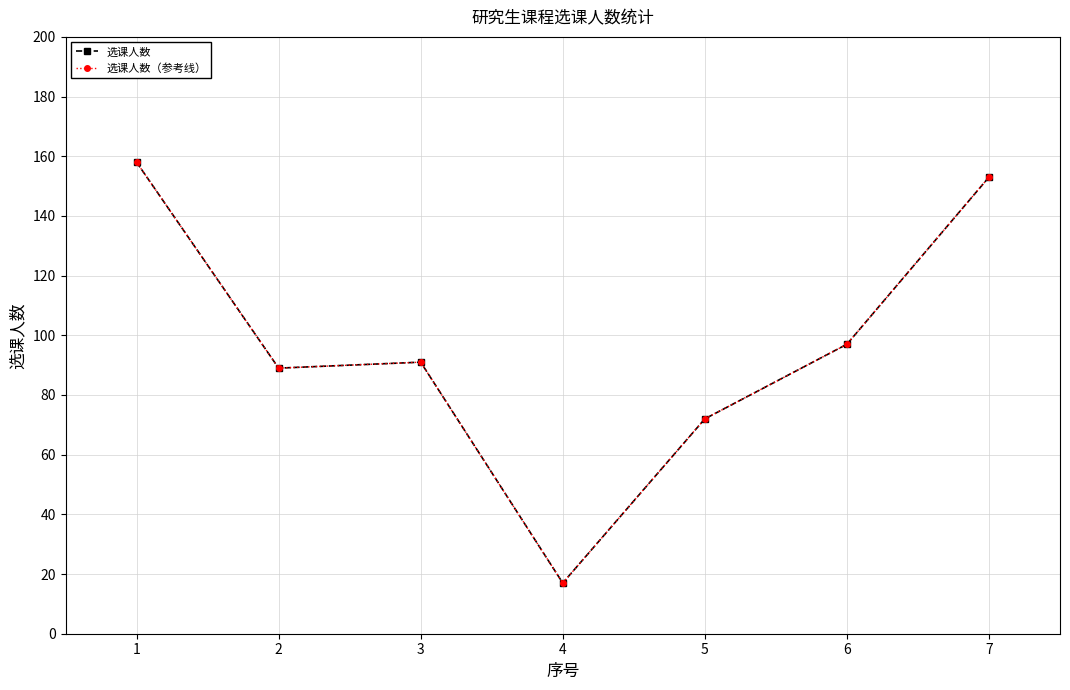

Rank the categories by 选课人数（参考线） value from lowest to highest.

4, 5, 2, 3, 6, 7, 1